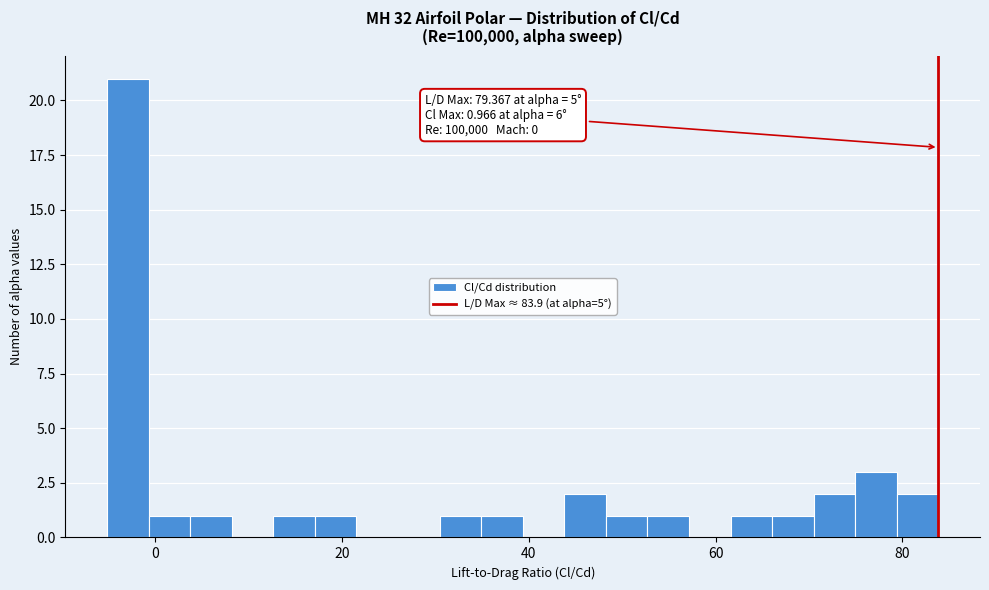

Read against the x-axis, roughly where is the centre of the tallest bar?

-2